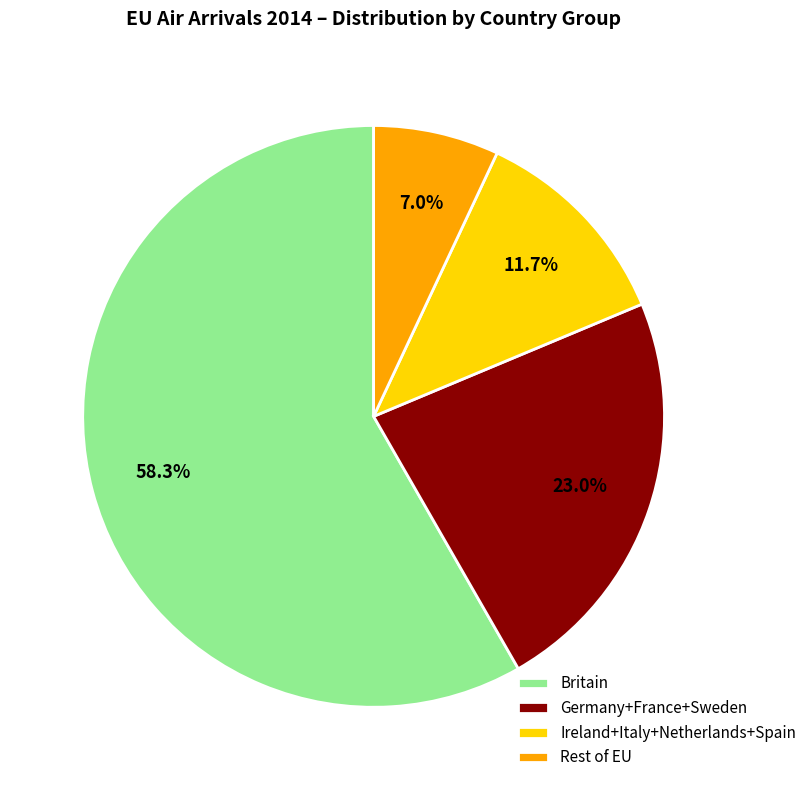

Between Ireland+Italy+Netherlands+Spain and Germany+France+Sweden, which is larger?

Germany+France+Sweden